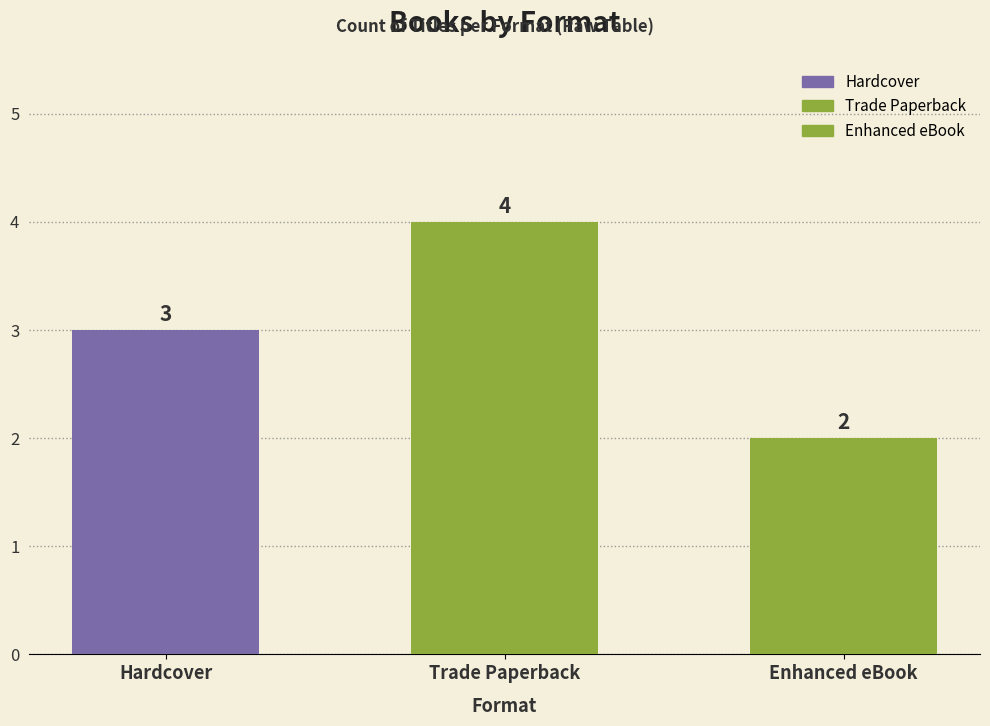

Rank the categories by value from lowest to highest.

Enhanced eBook, Hardcover, Trade Paperback